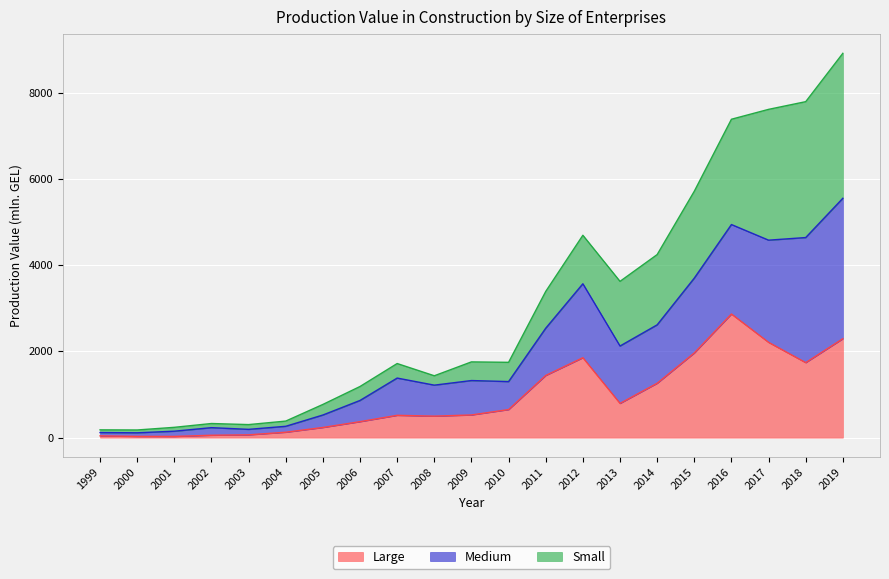

Which category has the lowest value in the Large series?

2001